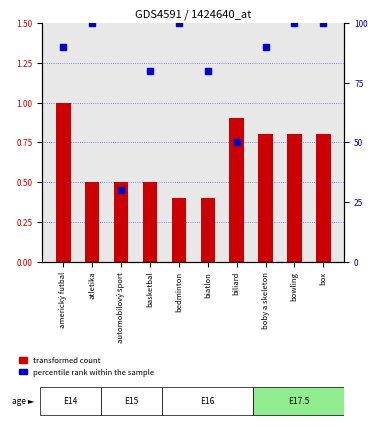

Which series has the largest total across all categories?

percentile rank within the sample